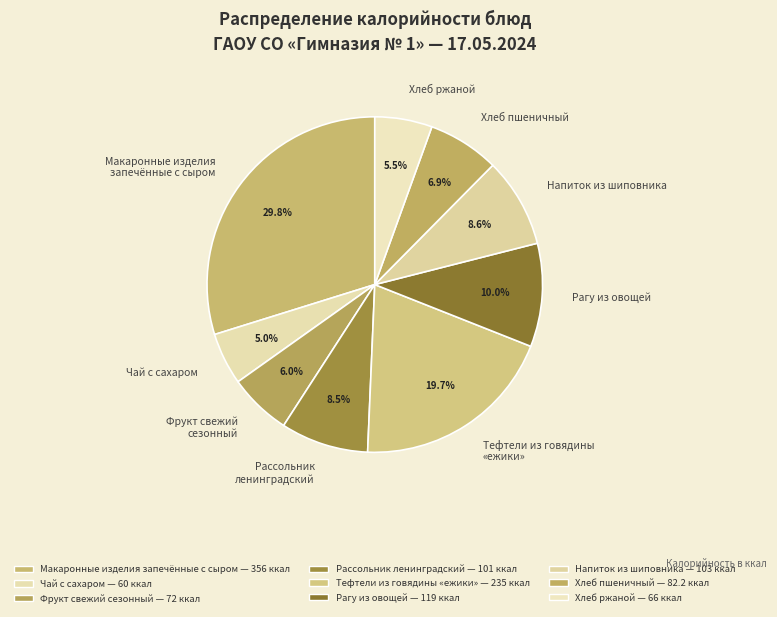

What is the ratio of the value at Хлеб пшеничный to the value at Напиток из шиповника?

0.8